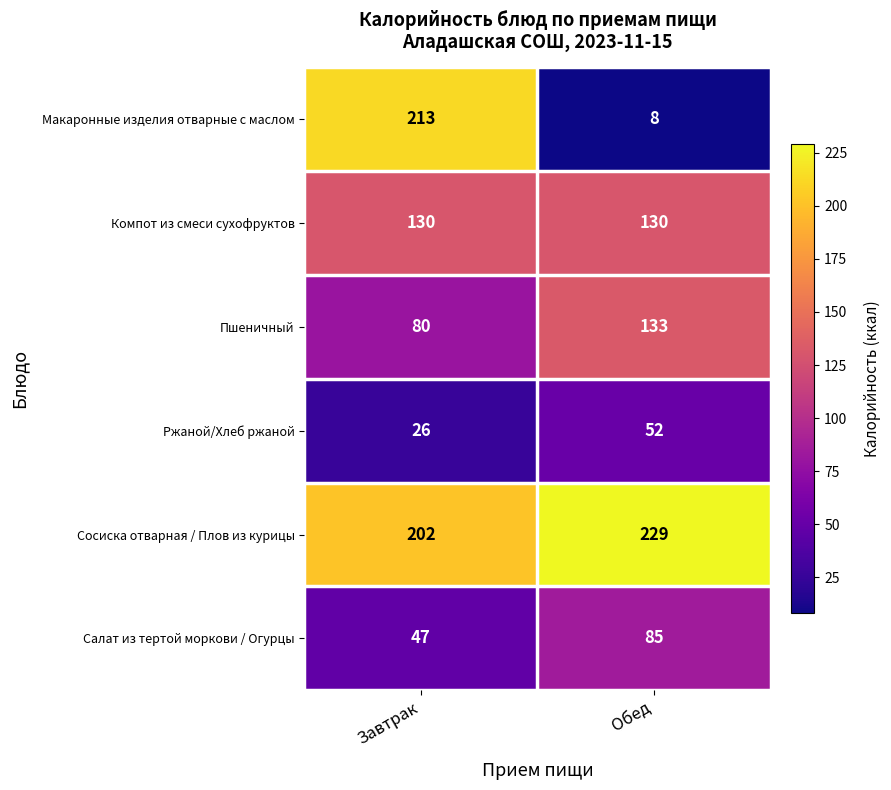

What is the maximum value shown in the chart?

229